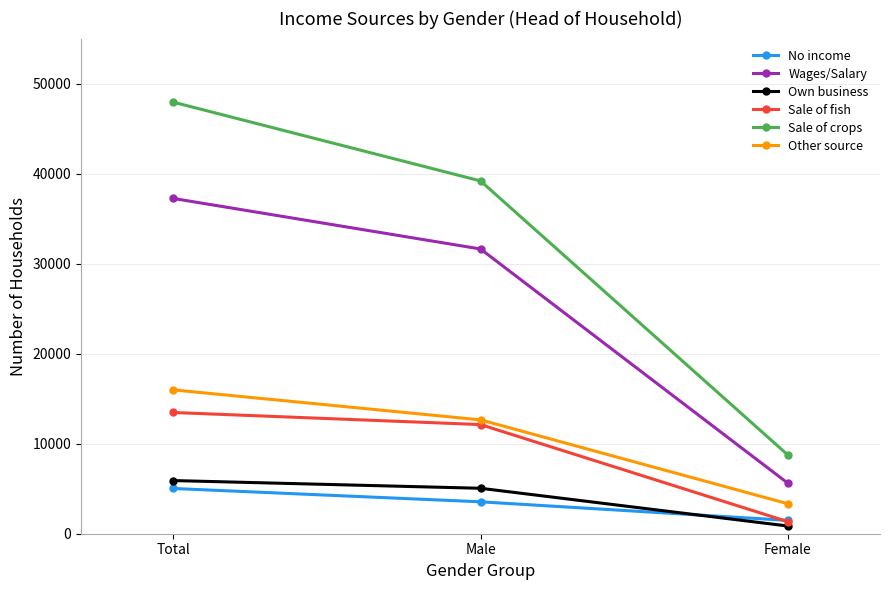

What is the value of the Wages/Salary point at the 1st from the left?

37243